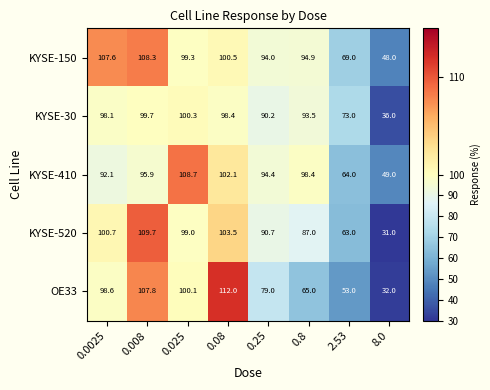

What value does the KYSE-150 series have at 0.25?

94.0